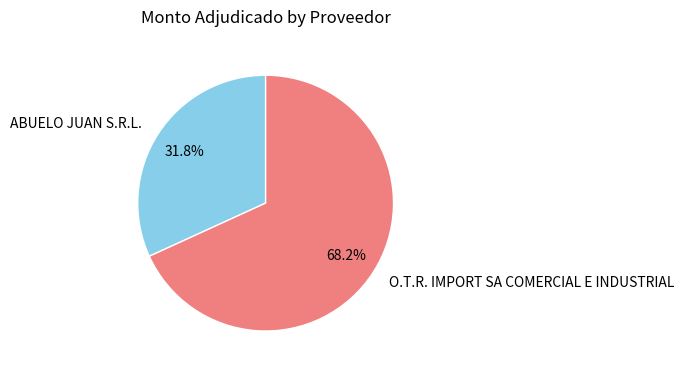

To the nearest percent, what is the combined percentage of ABUELO JUAN S.R.L. and O.T.R. IMPORT SA COMERCIAL E INDUSTRIAL?

100%